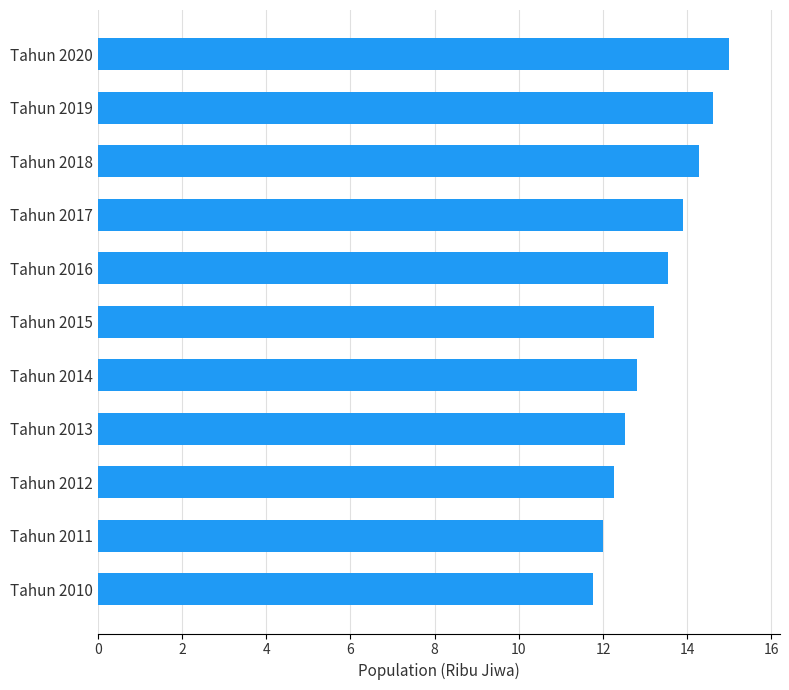

What is the average value?

13.3